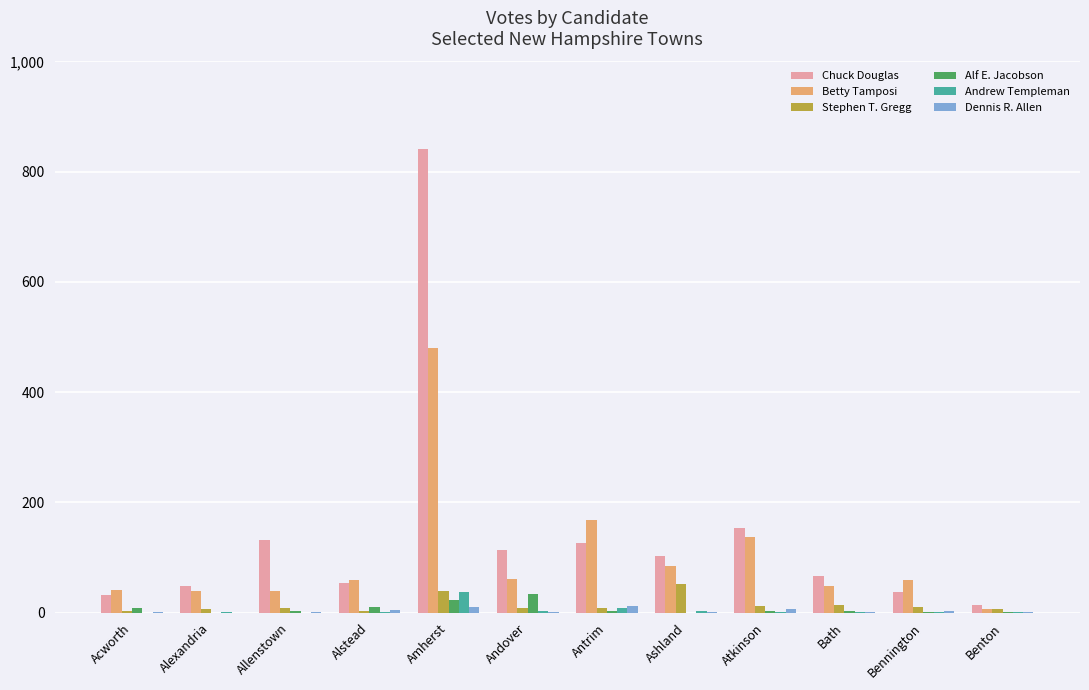

What is the difference between the Alf E. Jacobson values at Andover and Amherst?

11